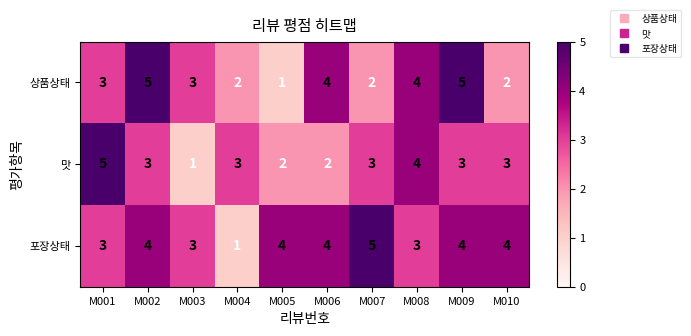

How many categories are shown in the chart?

10